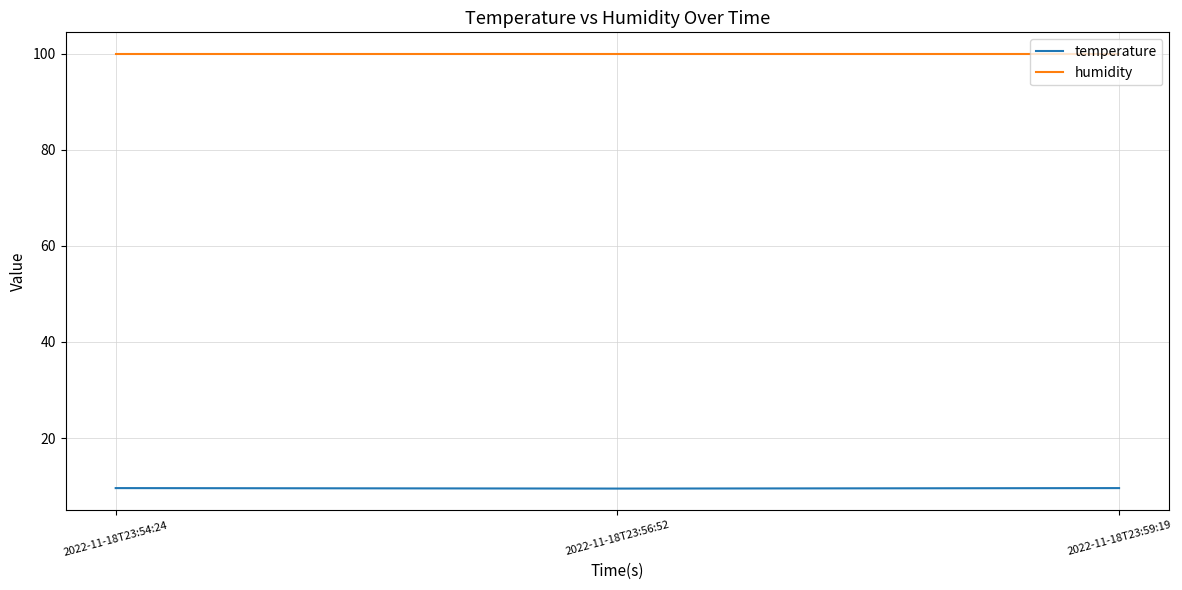

What position from the left is 2022-11-18T23:56:52?

2